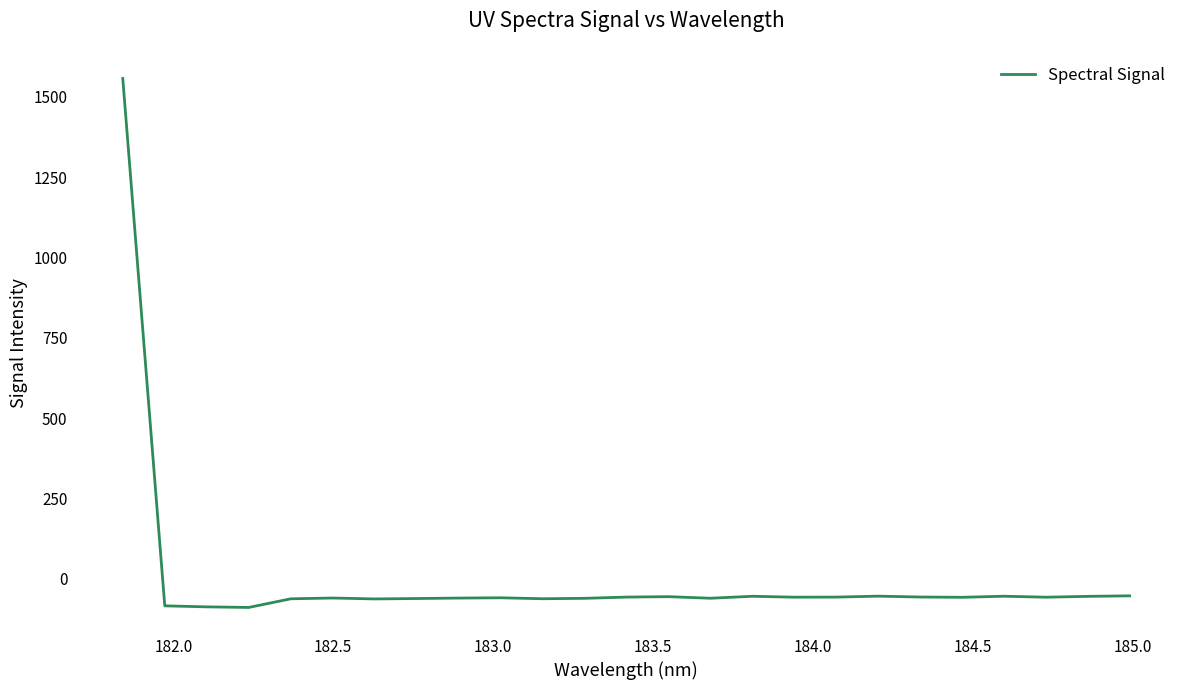

How many lines are shown in the chart?

1